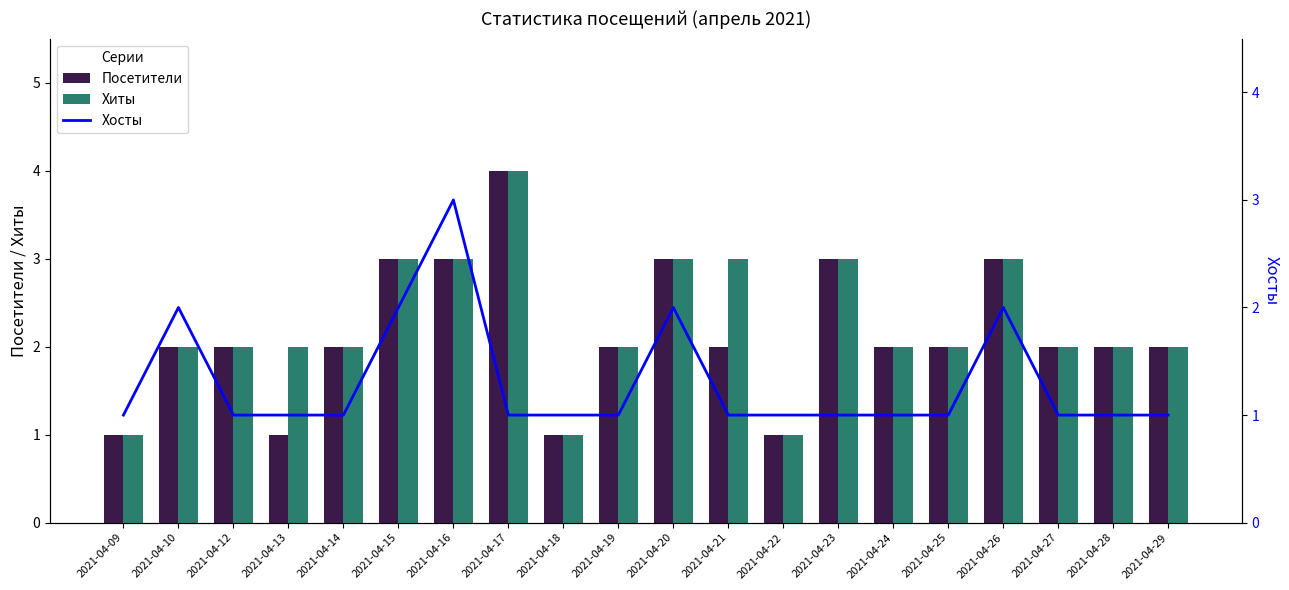

Reading left to right, what are all the values shown in this chart?

Посетители: 1	2	2	1	2	3	3	4	1	2	3	2	1	3	2	2	3	2	2	2
Хиты: 1	2	2	2	2	3	3	4	1	2	3	3	1	3	2	2	3	2	2	2
Хосты: 1	2	1	1	1	2	3	1	1	1	2	1	1	1	1	1	2	1	1	1